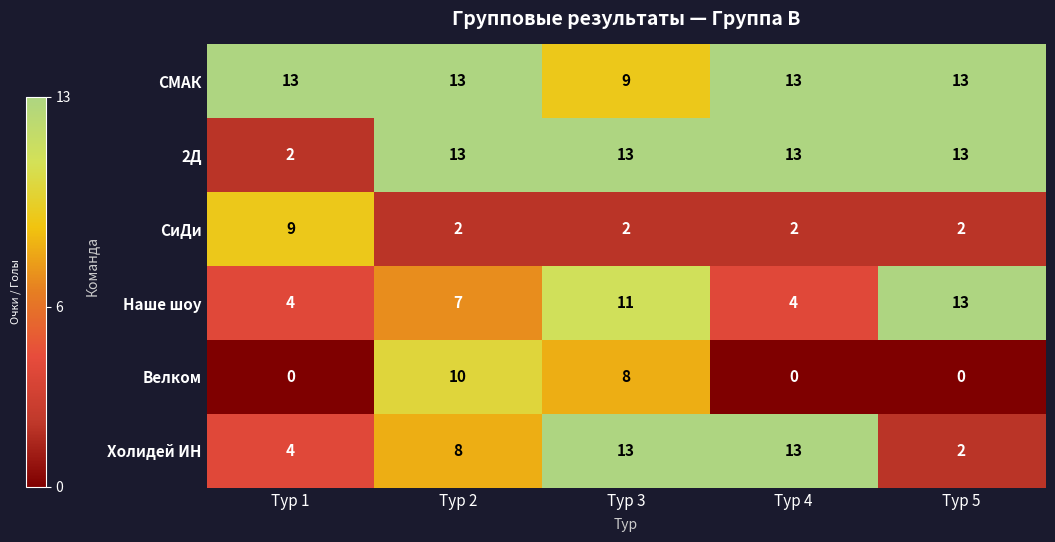

Which series has the largest total across all categories?

СМАК